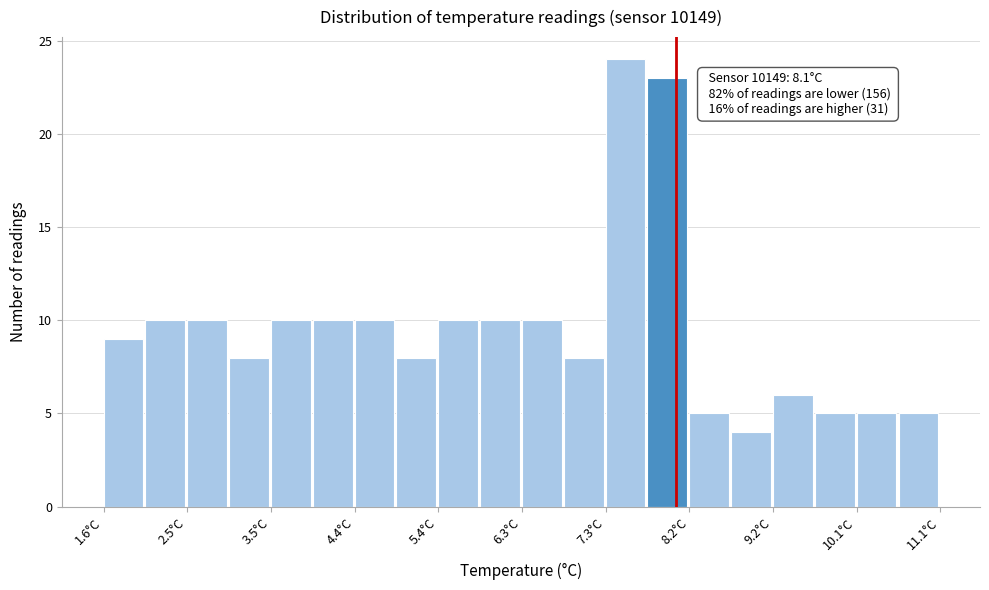

Which range on the x-axis has the tallest bar?

7.3 to 7.8